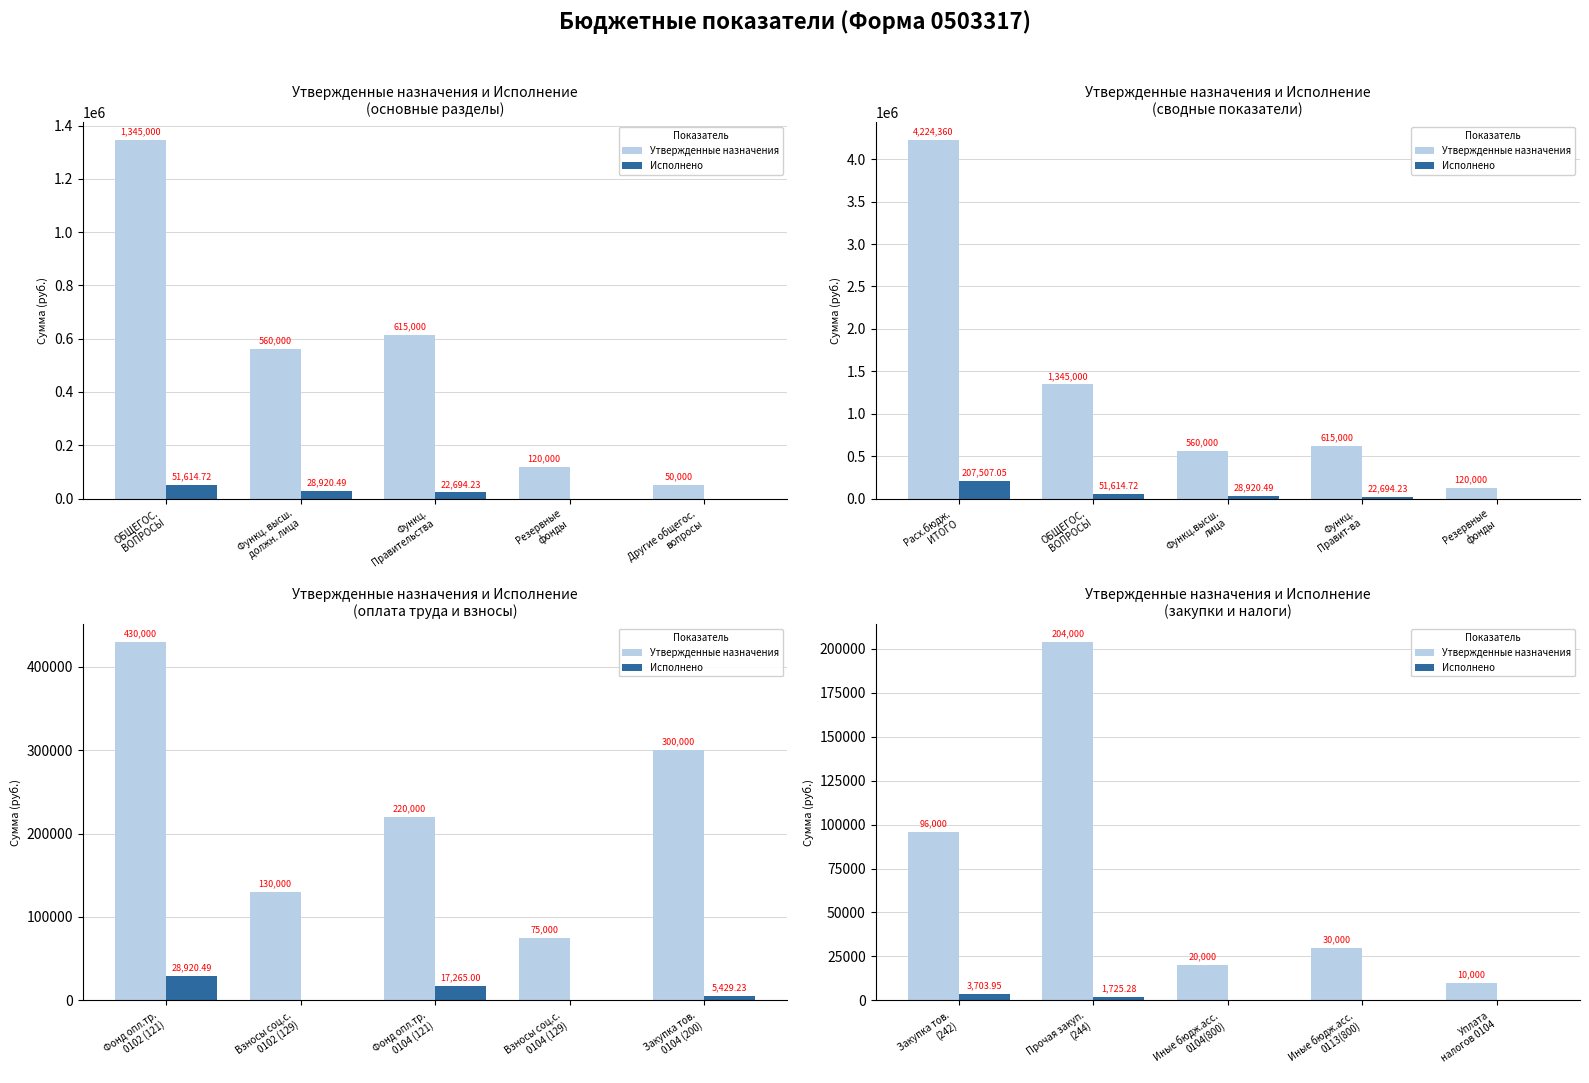

True or false: Исполнено has a value of 1206.9 at Прочая закуп. (244).

False